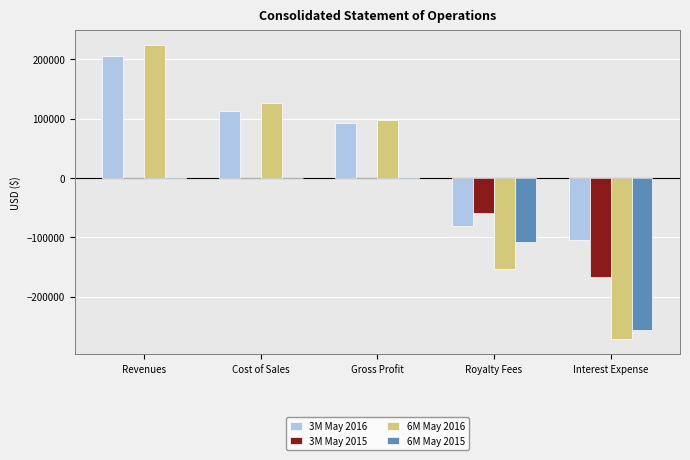

Is the value of 6M May 2016 at Gross Profit greater than the value of 3M May 2016 at Royalty Fees?

Yes